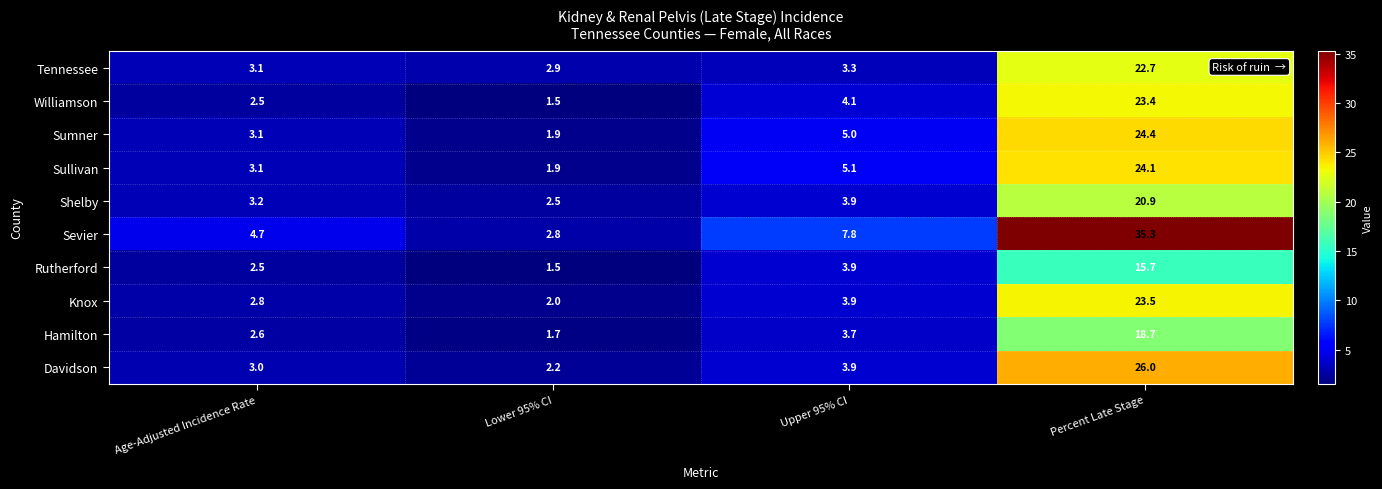

List the labels in order of Knox value, largest first.

Percent Late Stage, Upper 95% CI, Age-Adjusted Incidence Rate, Lower 95% CI